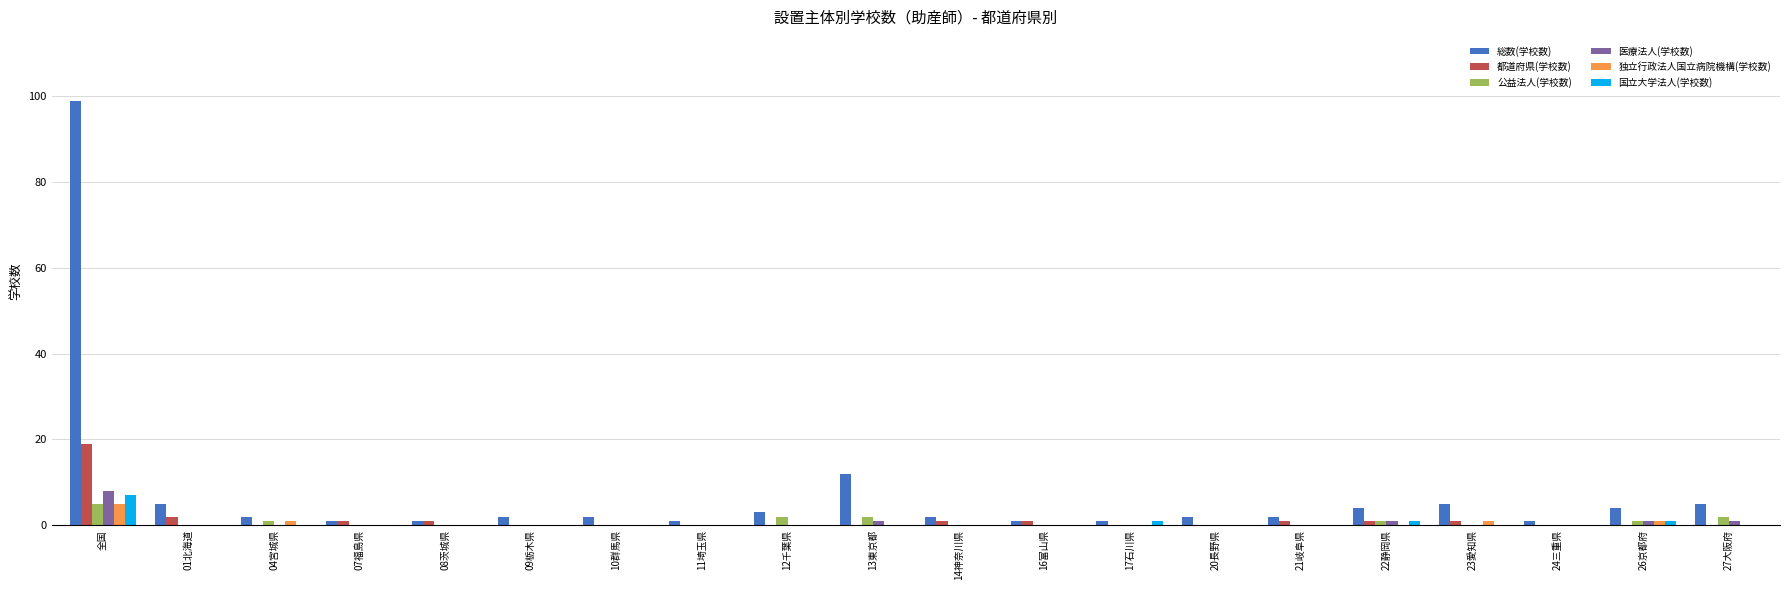

At which label does 都道府県(学校数) reach its peak?

全国